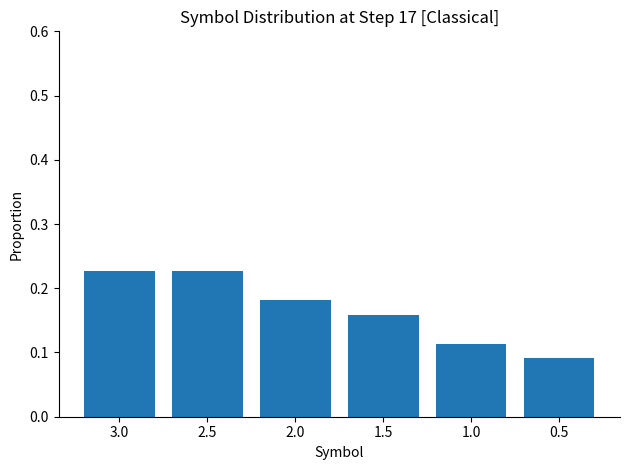

Which has a higher value, 1.5 or 2.5?

2.5